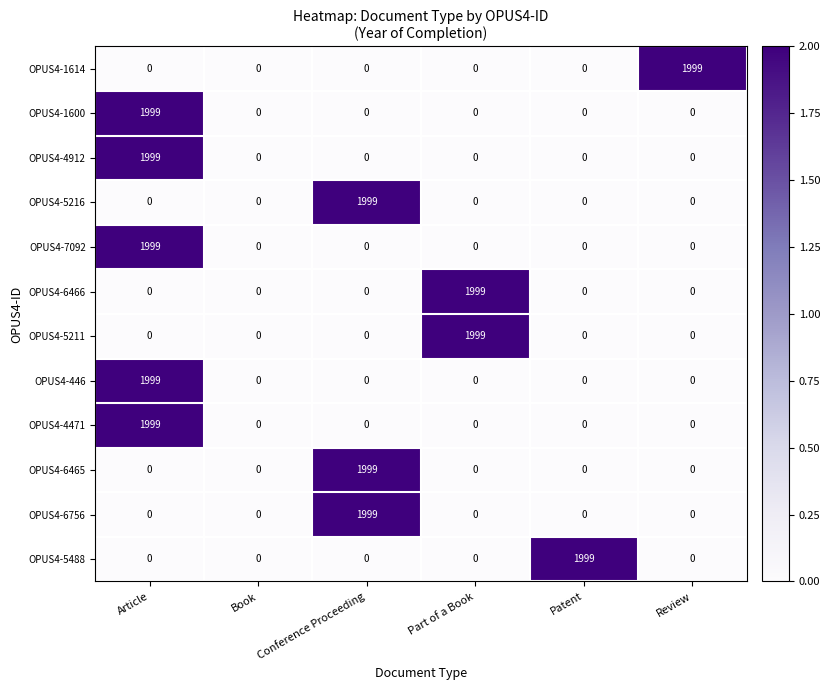

What is the maximum value for OPUS4-446?

1999